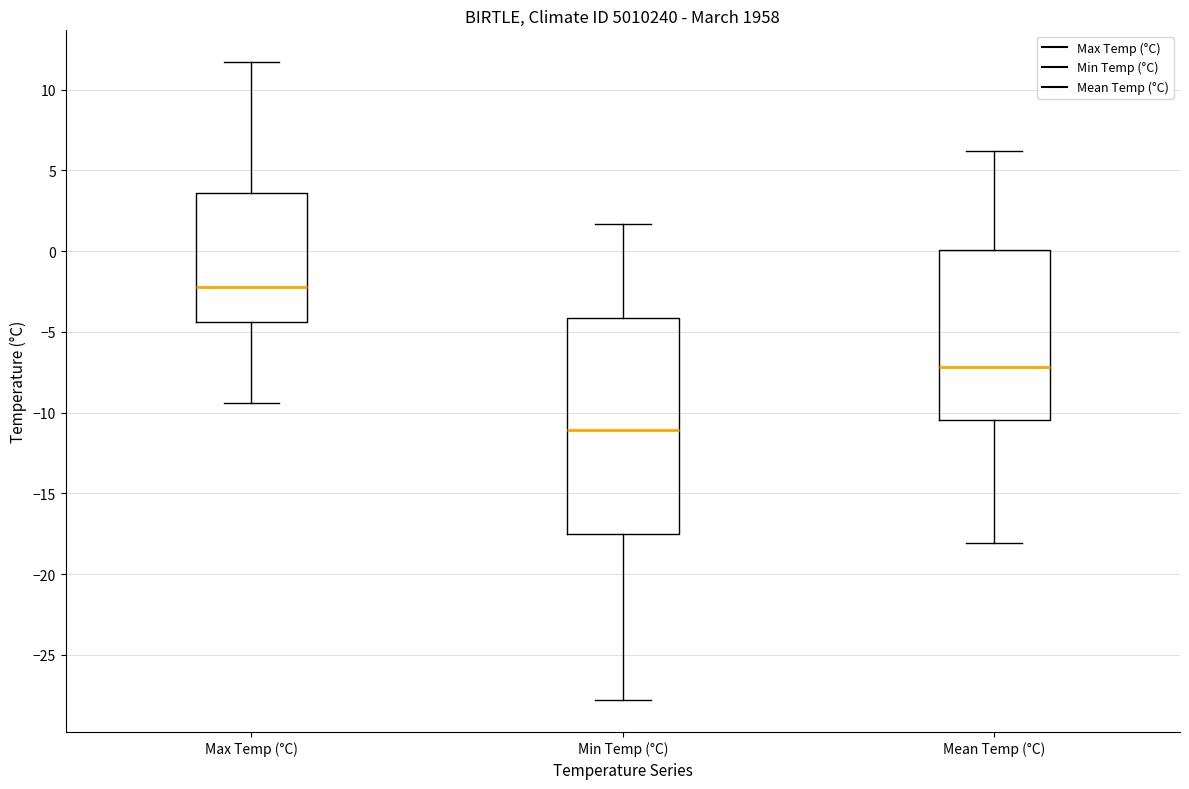

Which box's median line is the lowest?

Min Temp (°C)